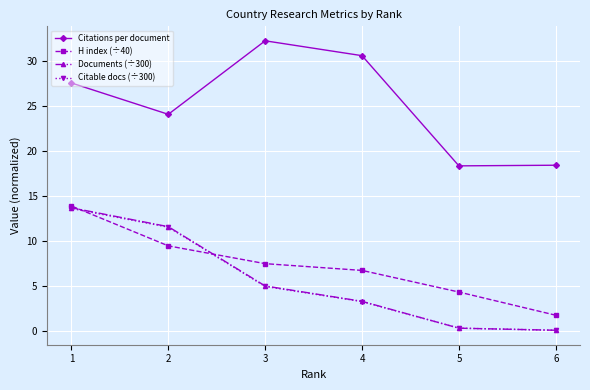

Where does the Citable docs (÷300) series first go above 4?

1